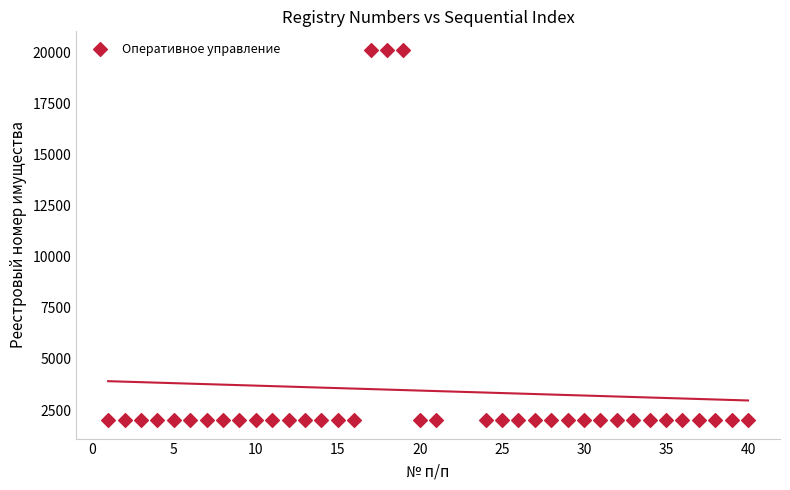

What is the range of X values (max minus min)?

39.0